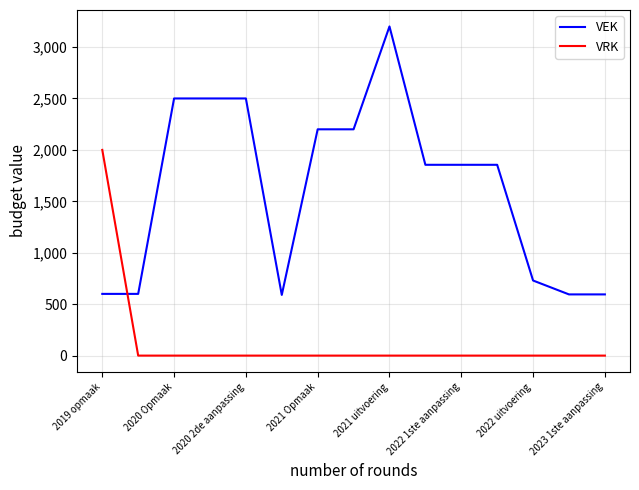

What is the average value of the VRK series?

133